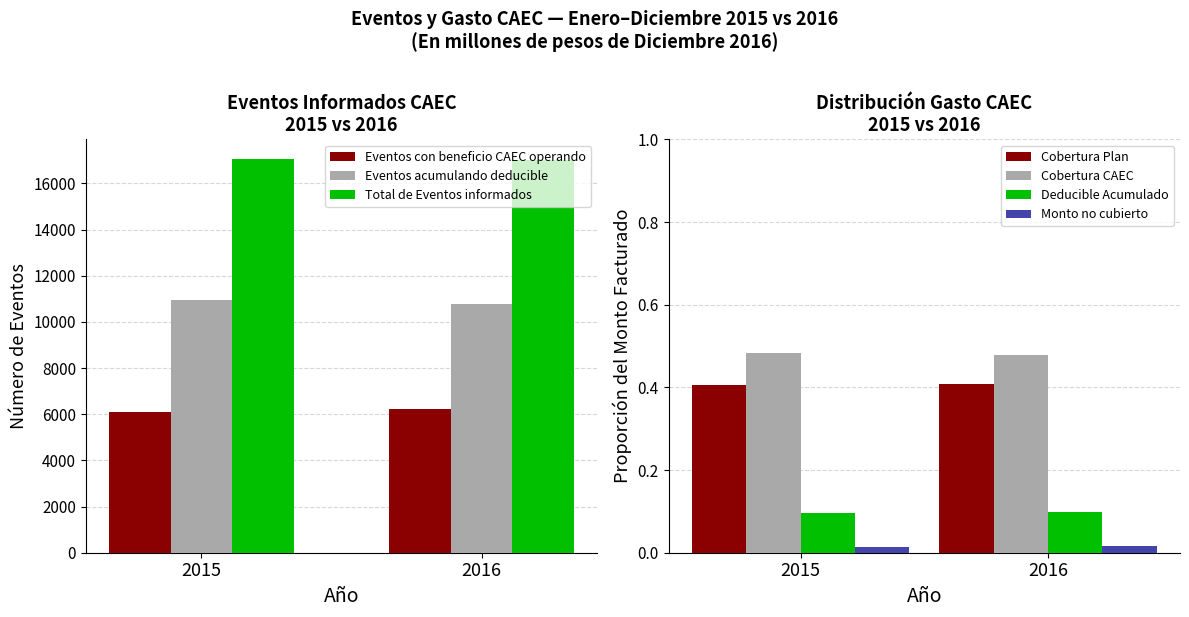

What is the sum of the Total de Eventos informados values at 2015 and 2016?

34060